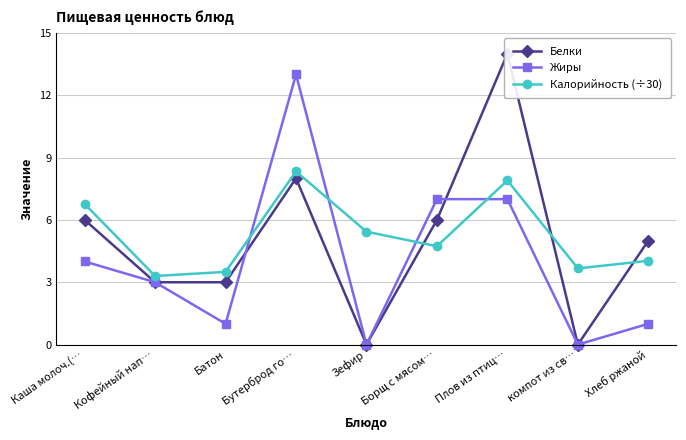

At which category does Белки reach its first local valley?

Зефир